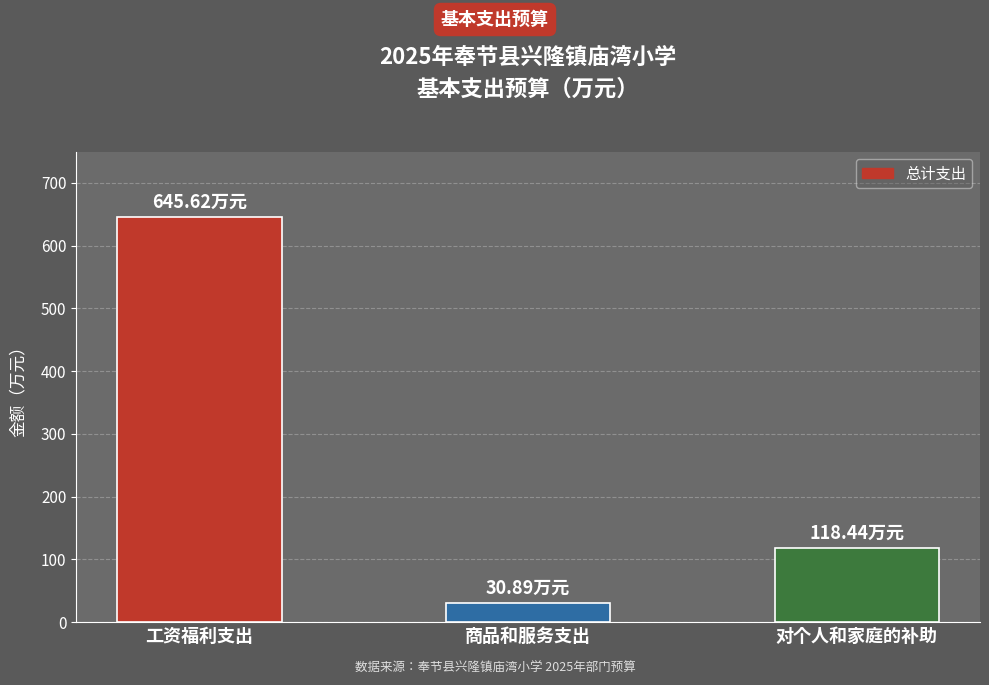

Which category has the highest value across all series?

工资福利支出